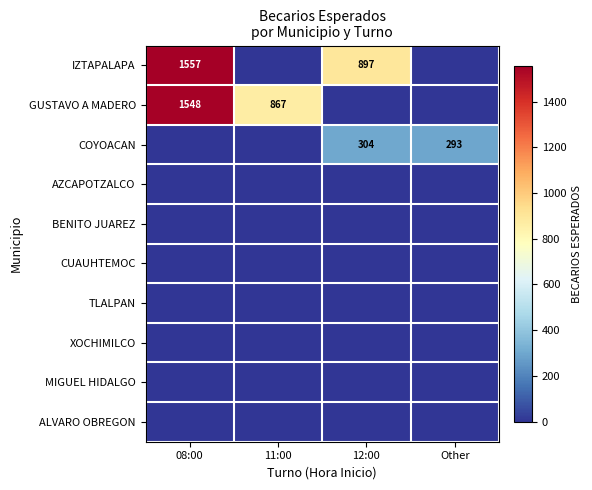

How many series are shown in this chart?

10